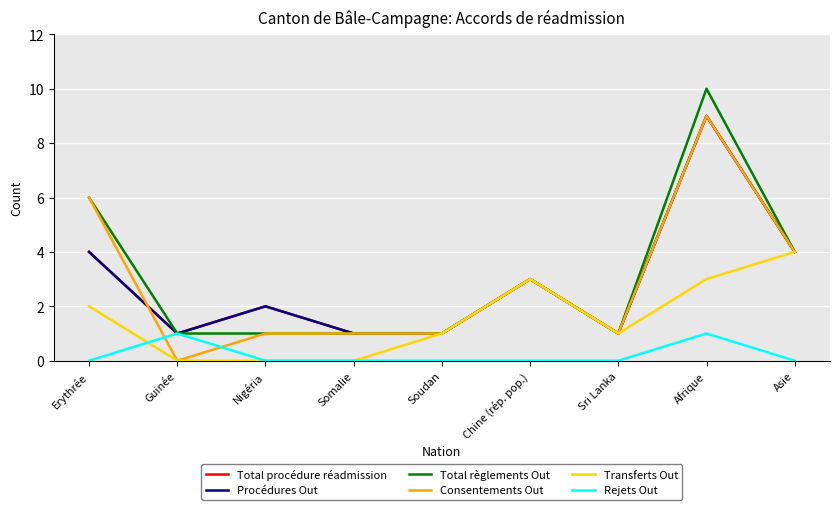

Does the chart have visible grid lines?

Yes